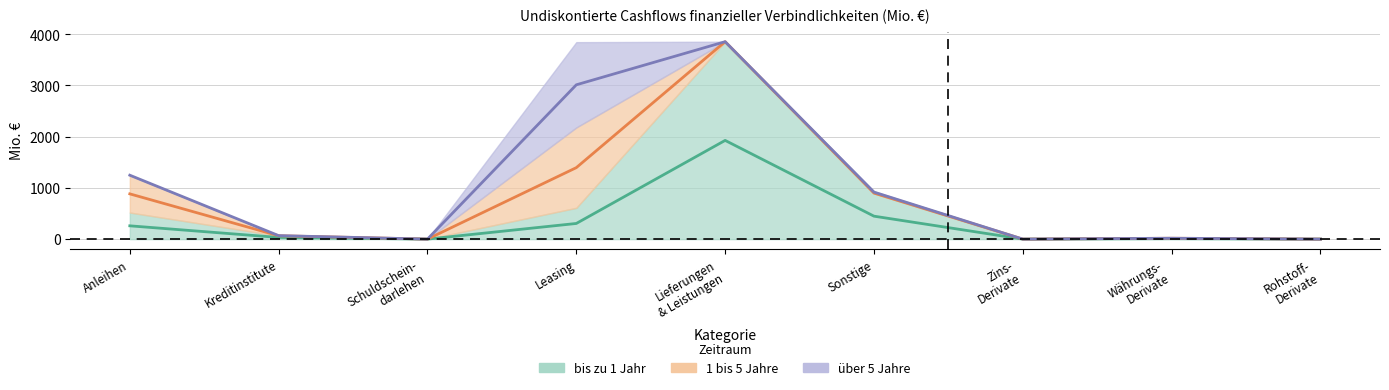

How many interior local peaks does the 1 bis 5 Jahre series have?

2